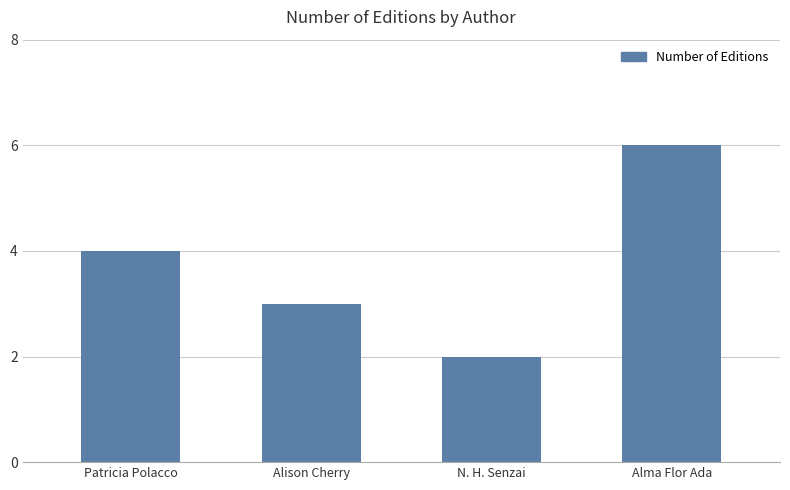

What is the value of the 1st bar from the left?

4